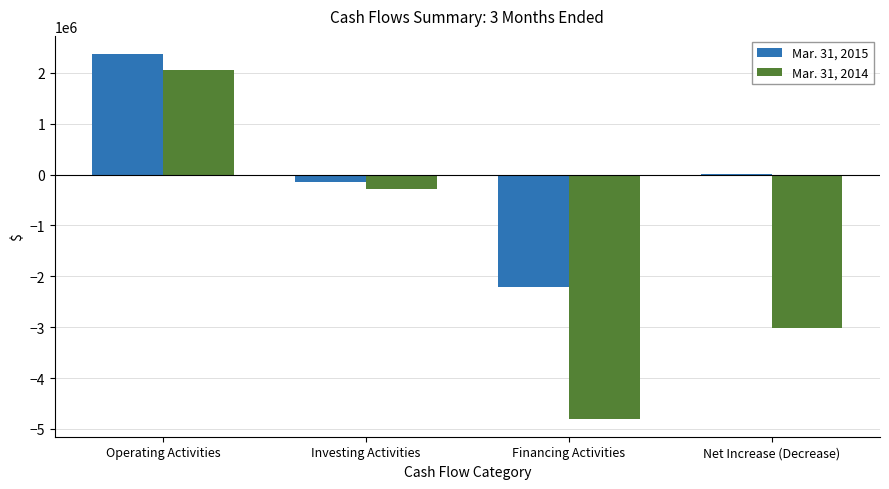

What is the sum of all Mar. 31, 2014 values?

-6051710